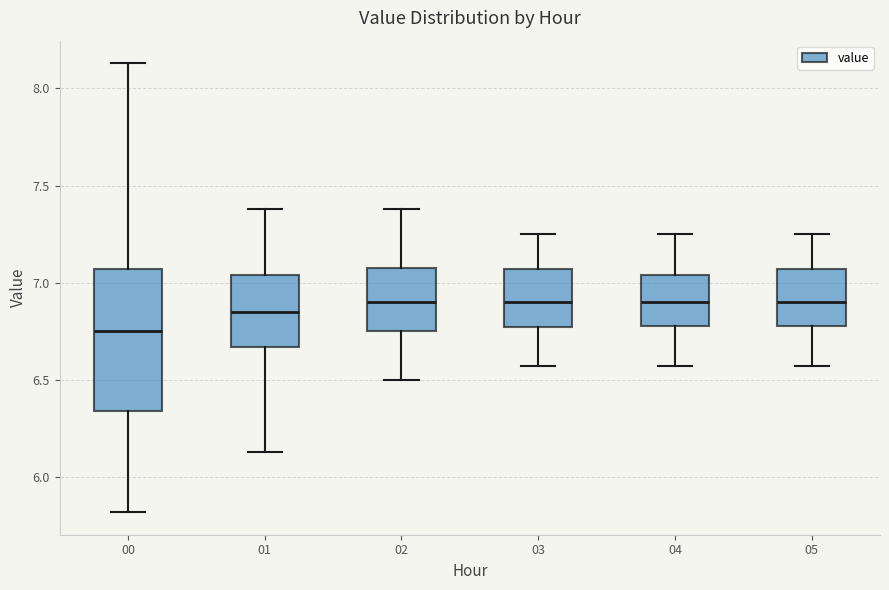

Where is the upper edge of the box at x = 03 on the y-axis? The values are not printed on the chart, so give them approximately, as read against the axis.

7.05